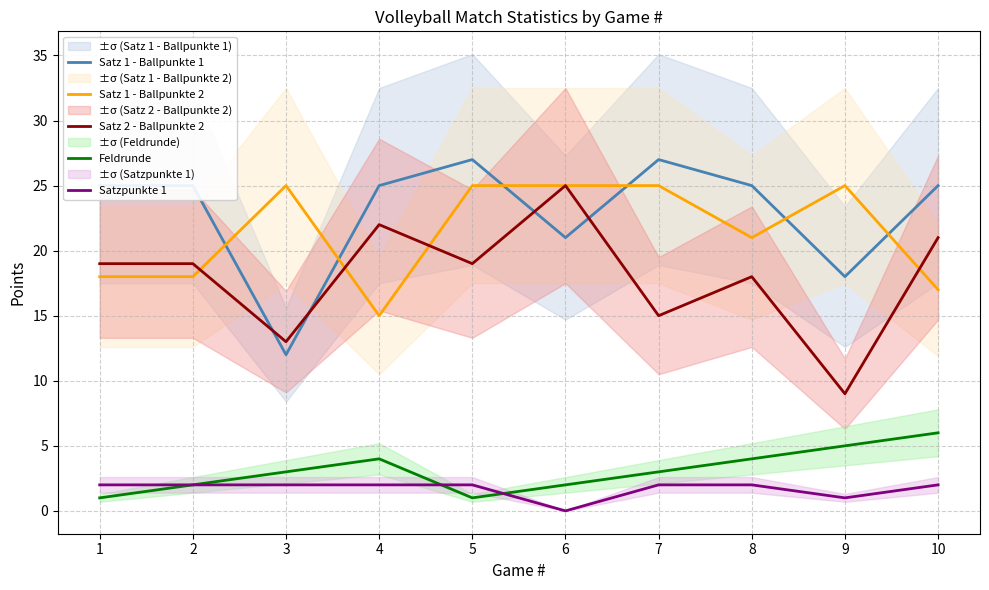

Reading right to left, extract all data points from this chart.

Satz 1 - Ballpunkte 1: 25	18	25	27	21	27	25	12	25	25
Satz 1 - Ballpunkte 2: 17	25	21	25	25	25	15	25	18	18
Satz 2 - Ballpunkte 2: 21	9	18	15	25	19	22	13	19	19
Feldrunde: 6	5	4	3	2	1	4	3	2	1
Satzpunkte 1: 2	1	2	2	0	2	2	2	2	2